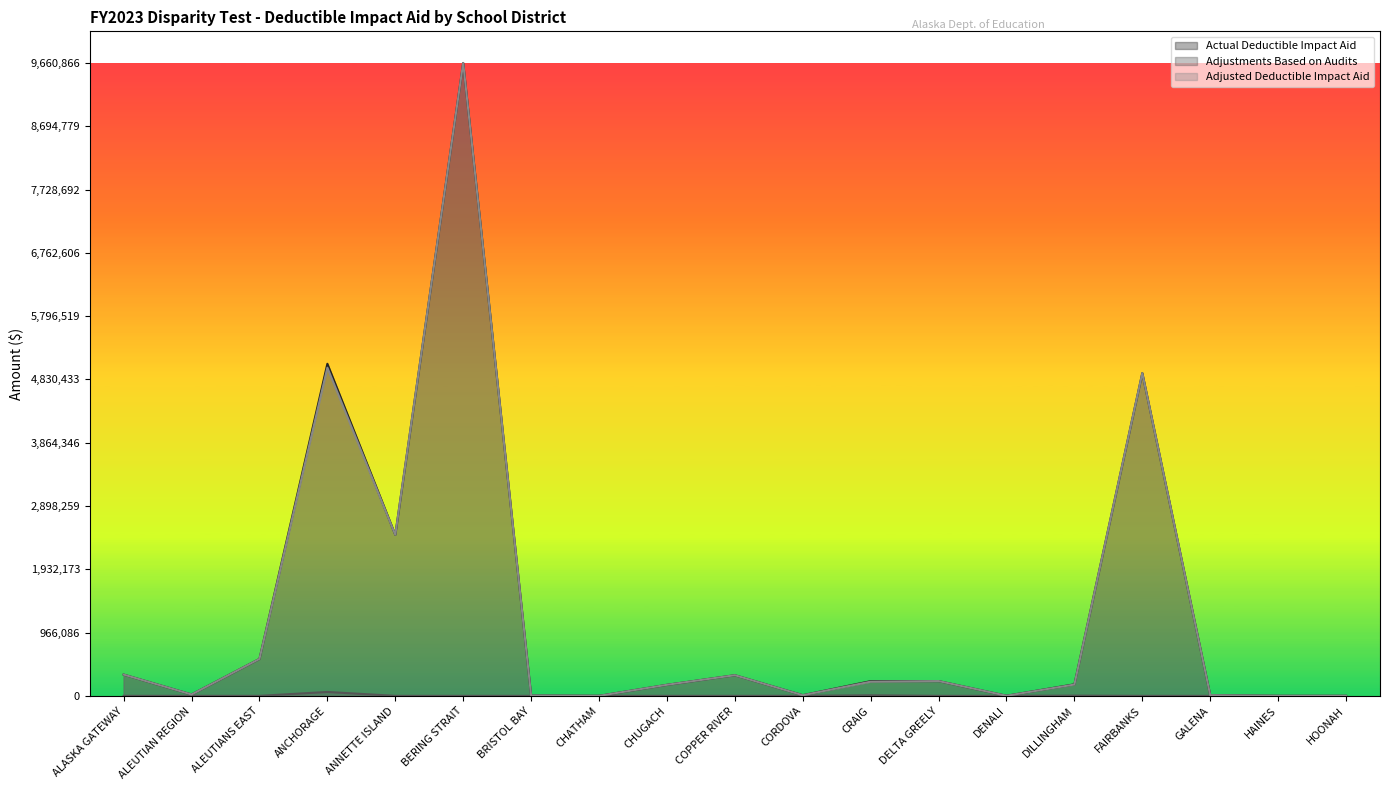

Rank the series by their maximum value, from lowest to highest.

Adjustments Based on Audits, Actual Deductible Impact Aid, Adjusted Deductible Impact Aid